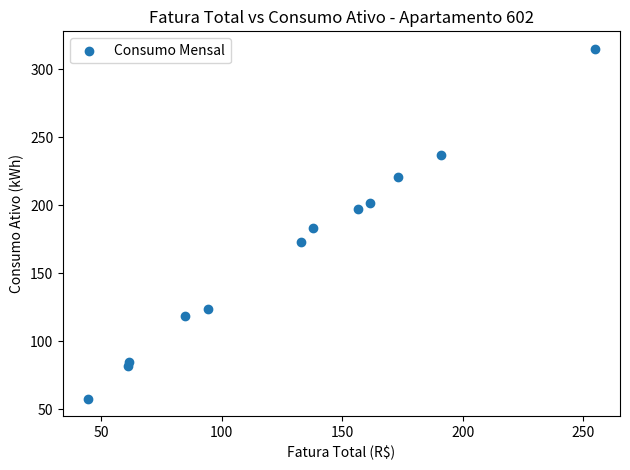

What Y value in the scatter plot is closest to 186?

183